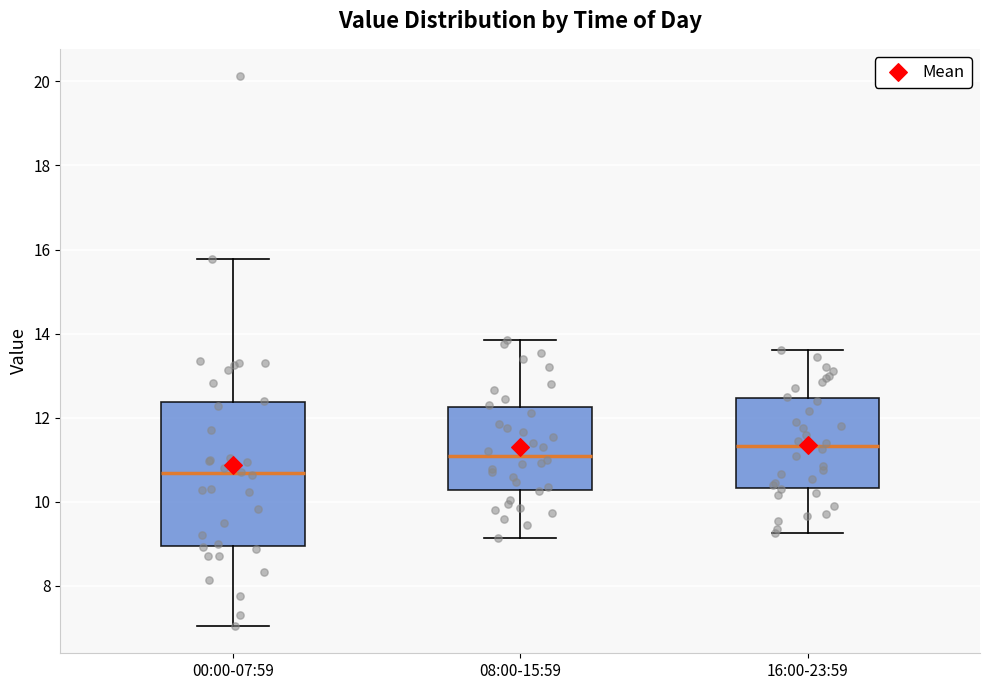

Reading left to right, transcribe this box plot: for each box, give where its median line is, the range the box spans, and where its two whiskers end, as read against the y-axis. The values are not printed on the chart, so give them approximately, as read against the axis.

00:00-07:59: median 10.6, box 9.0 to 12.4, whiskers 7.0 to 15.8
08:00-15:59: median 11.2, box 10.2 to 12.2, whiskers 9.2 to 13.8
16:00-23:59: median 11.4, box 10.4 to 12.4, whiskers 9.2 to 13.6